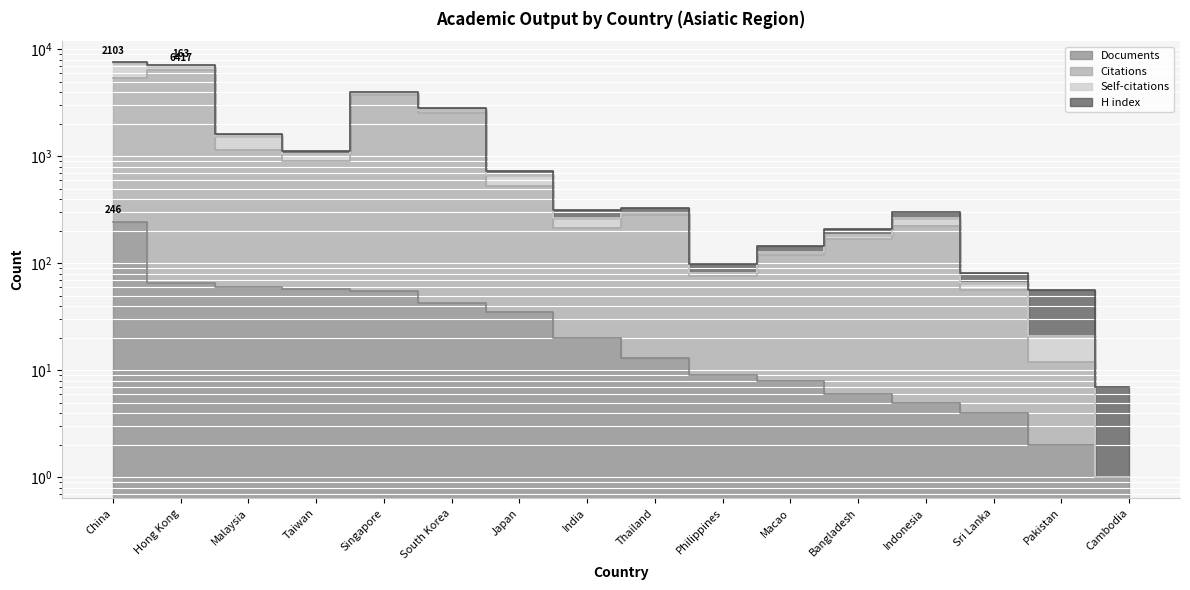

What is the average value of the Citations series?

1373